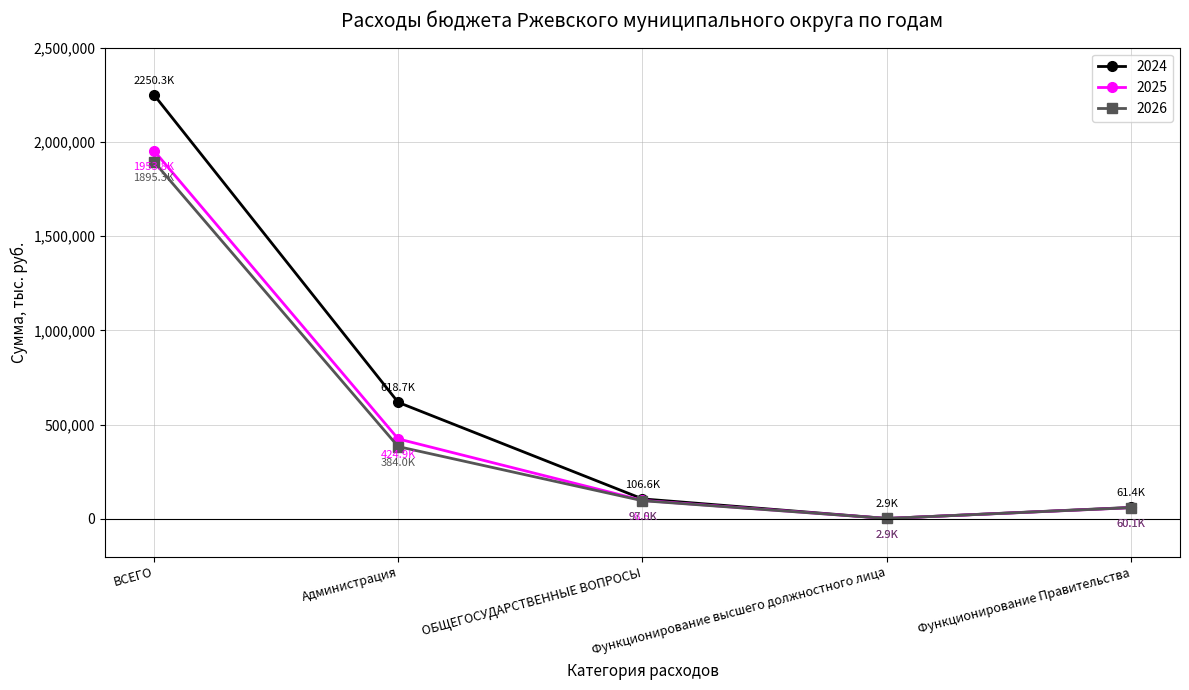

What is the highest value of the 2025 series?

1953843.0